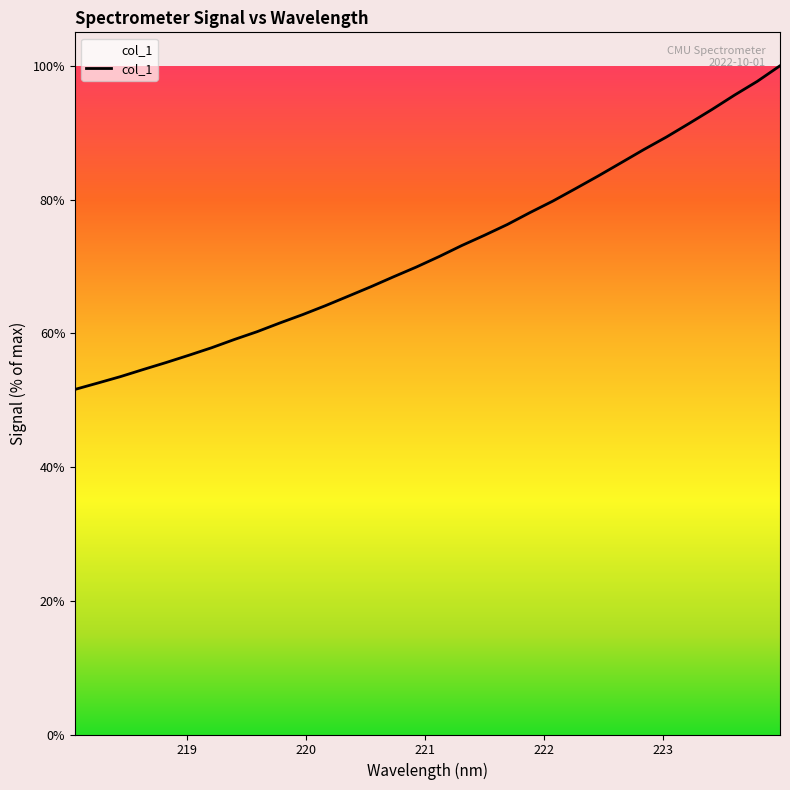

How many categories are shown in the chart?

32